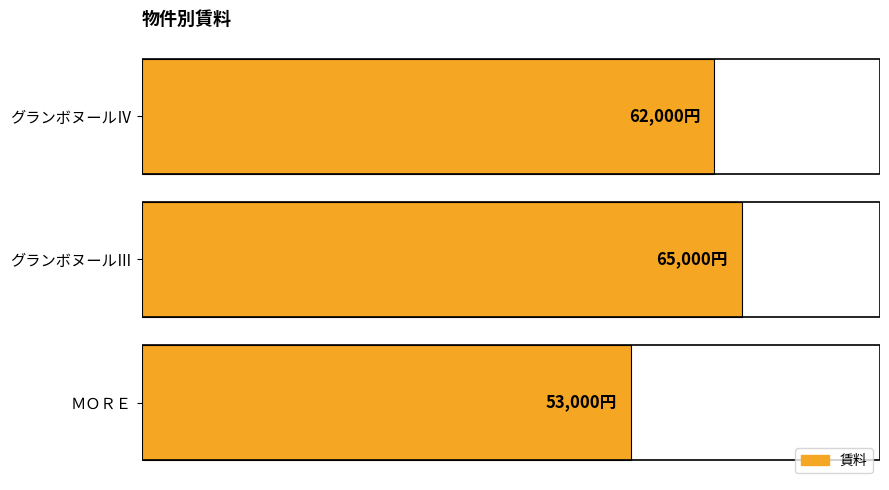

Does the chart contain any negative values?

No